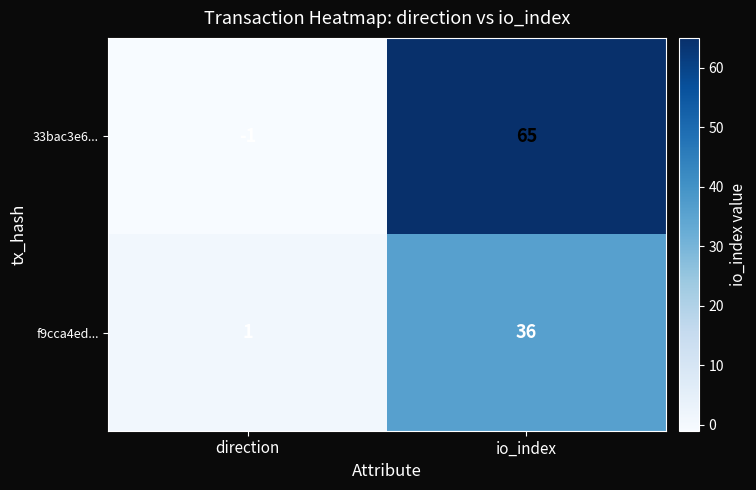

List the series in order of their peak value, lowest first.

f9cca4ed..., 33bac3e6...